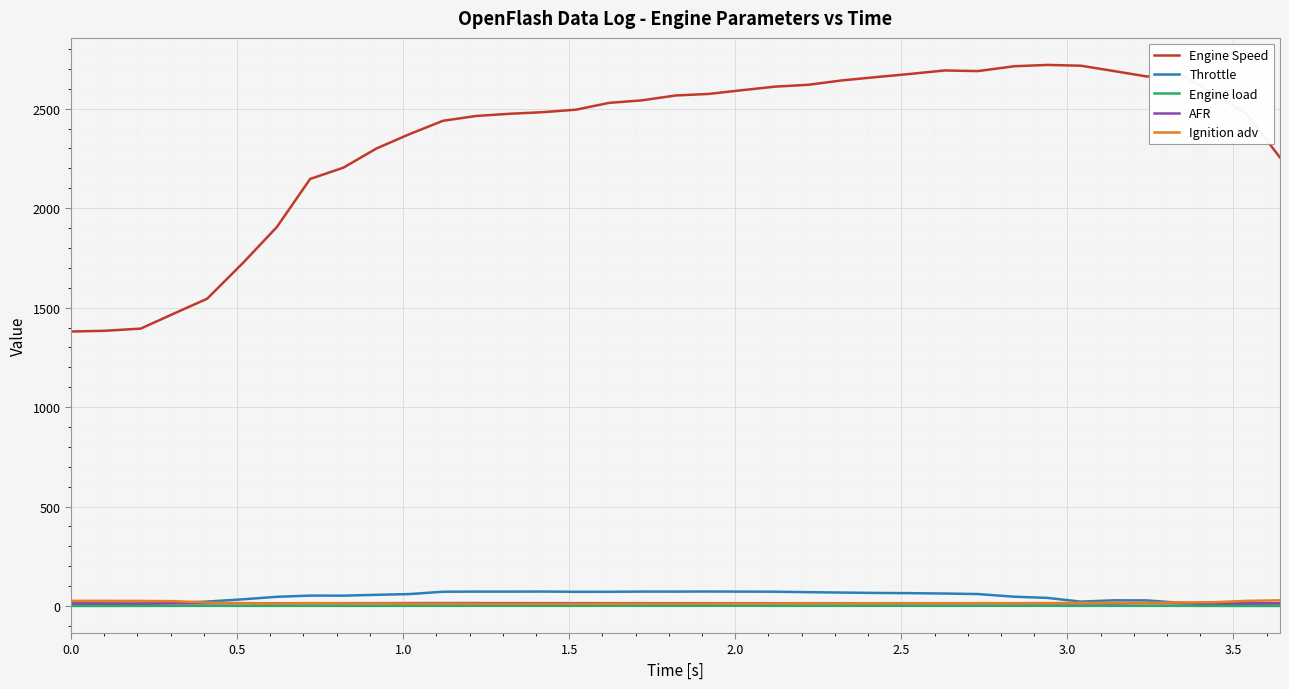

True or false: Throttle and Engine Speed intersect in this chart.

False